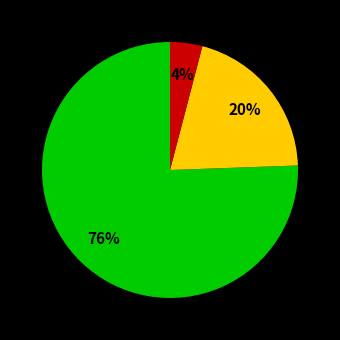

To the nearest percent, what is the average slice percentage?

33%